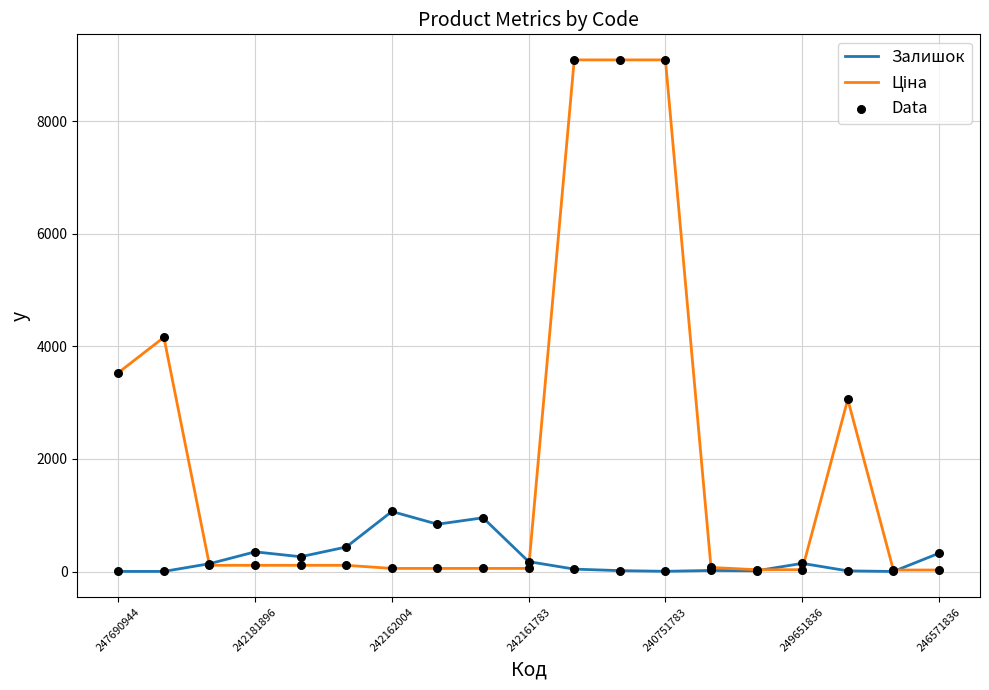

At how many categories does at least one series exceed 5516?

3